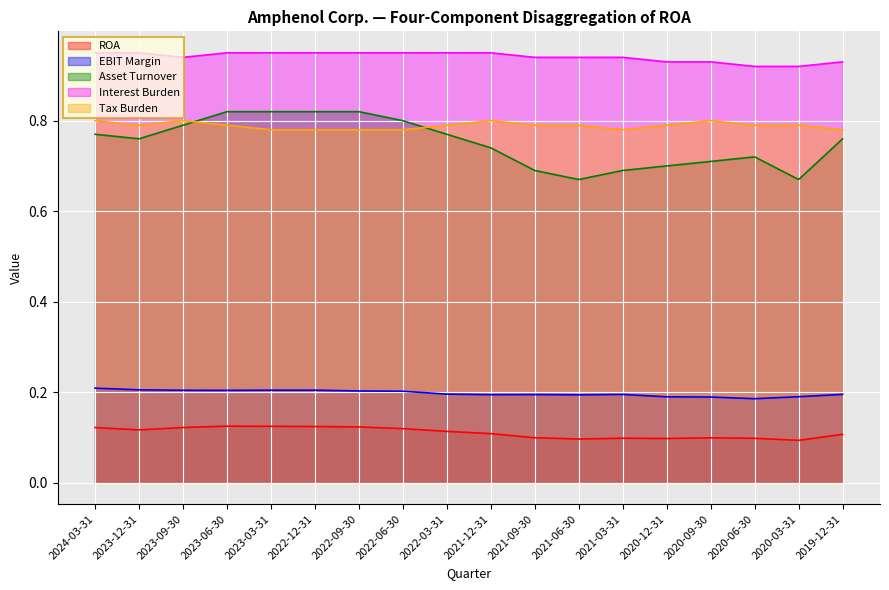

Which series has the largest total across all categories?

Interest Burden